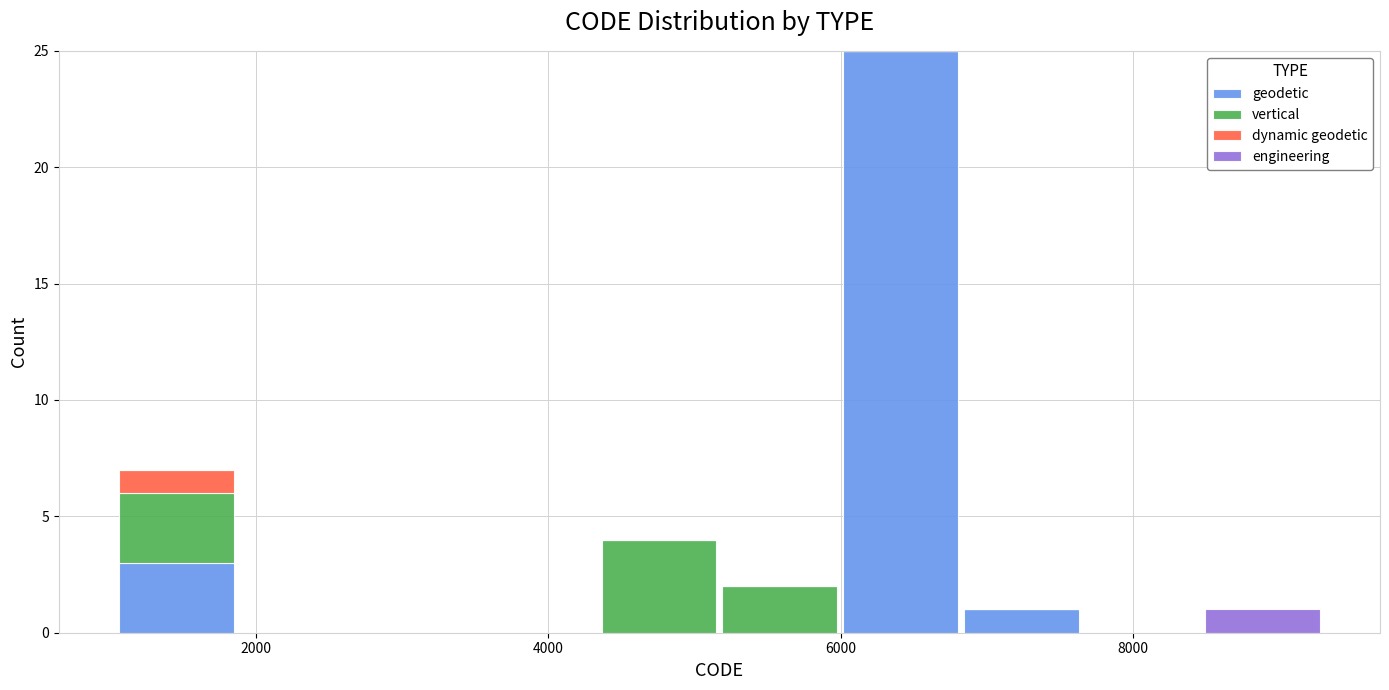

What is the total height of the stacked bar covering 4400 to 5200 on the x-axis? Neither the bar edges nor the heights are printed on the chart, so give them approximately, as read against the axes.

4